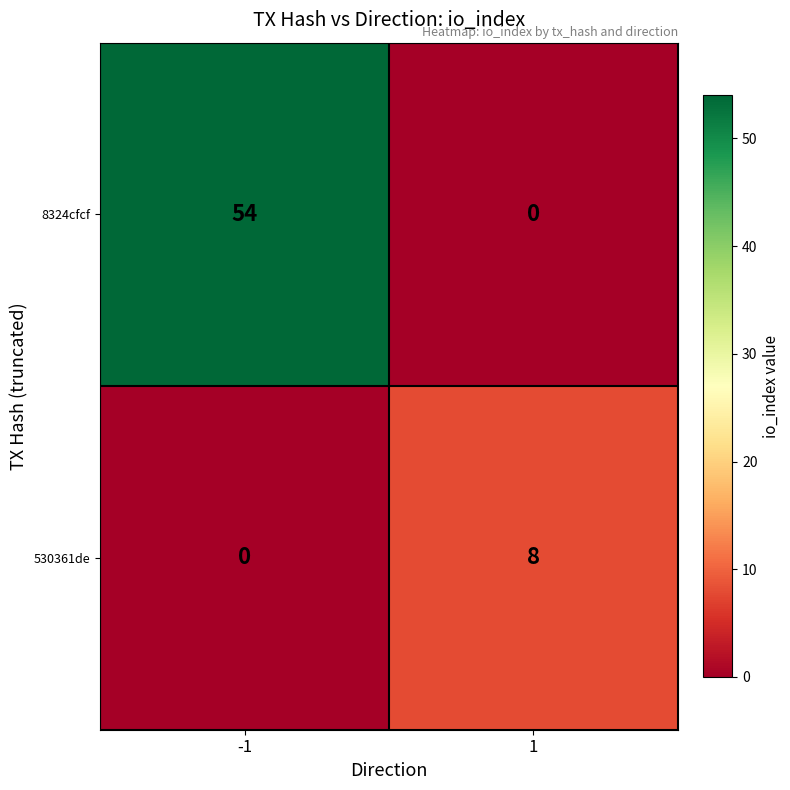

Between -1 and 1, which series saw the biggest shift?

8324cfcf